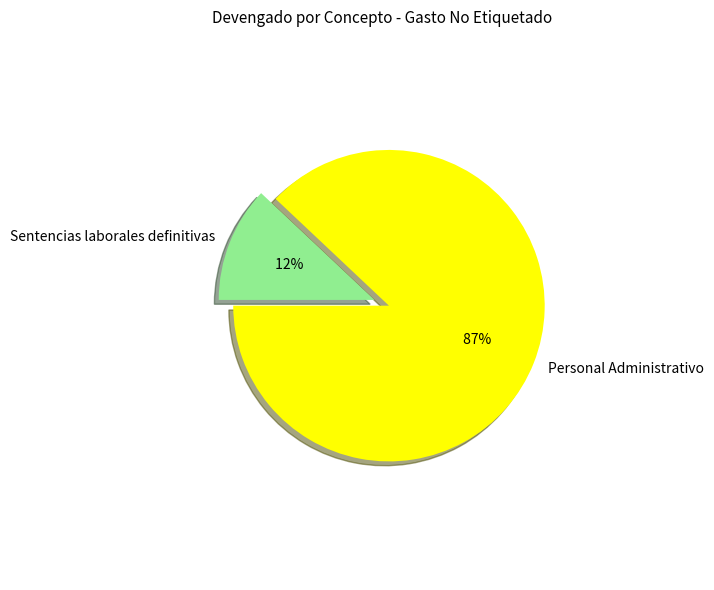

What percentage is the Personal Administrativo slice, to the nearest percent?

88%